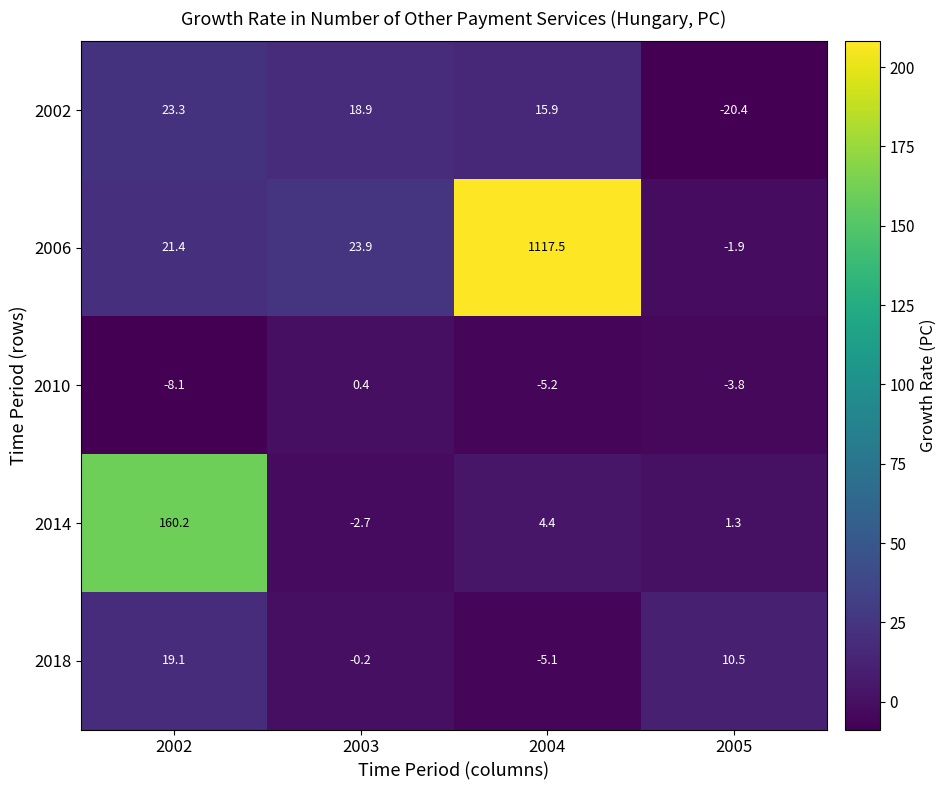

At which label is 2002 closest to 1?

2004